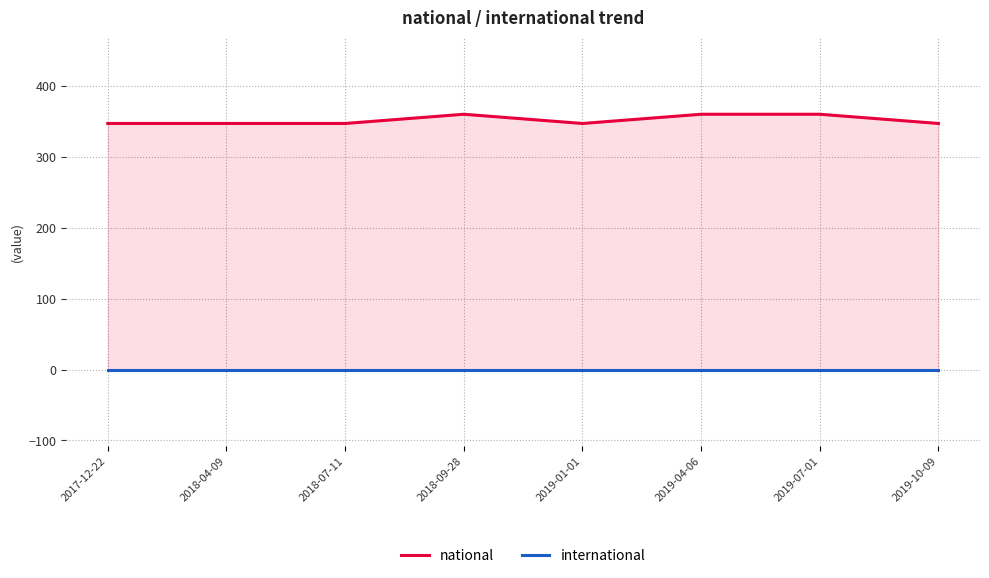

Reading left to right, transcribe all the data shown in this chart.

national: 347	347	347	360	347	360	360	347
international: 0	0	0	0	0	0	0	0